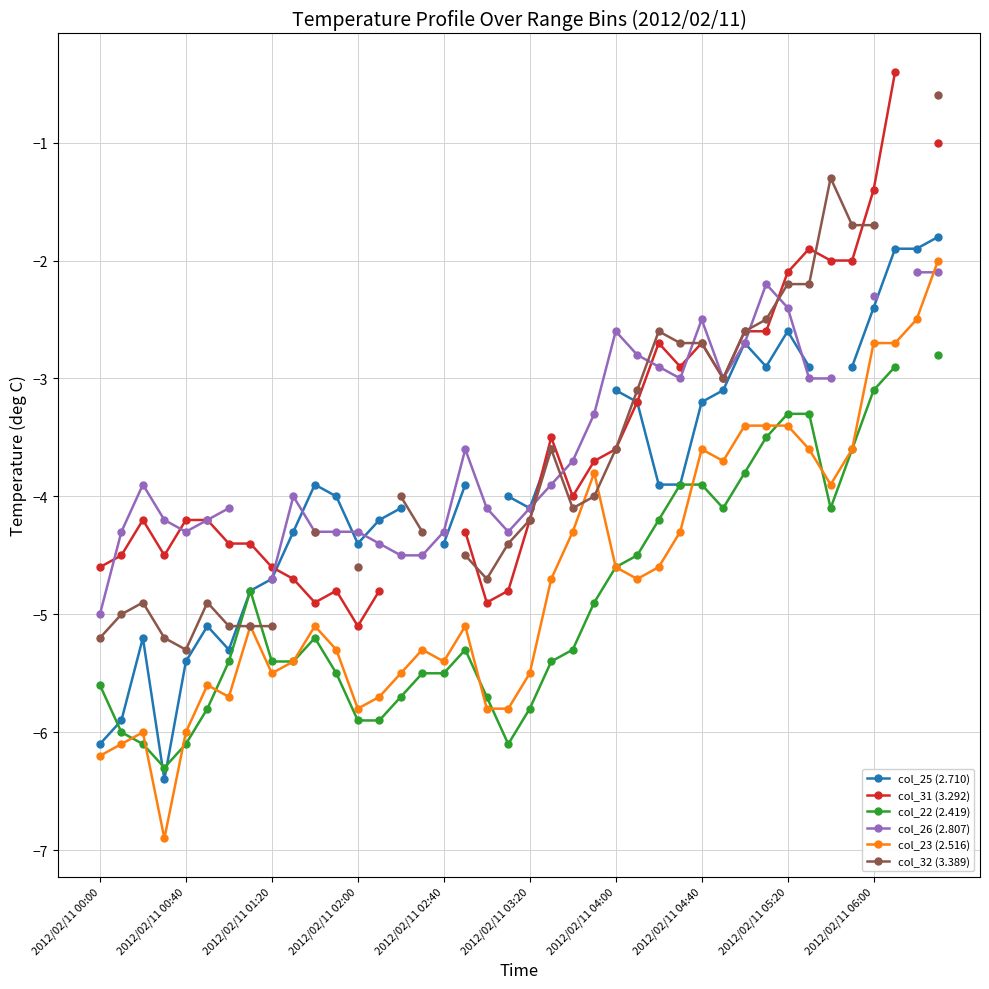

What is the smallest value displayed?

-6.9